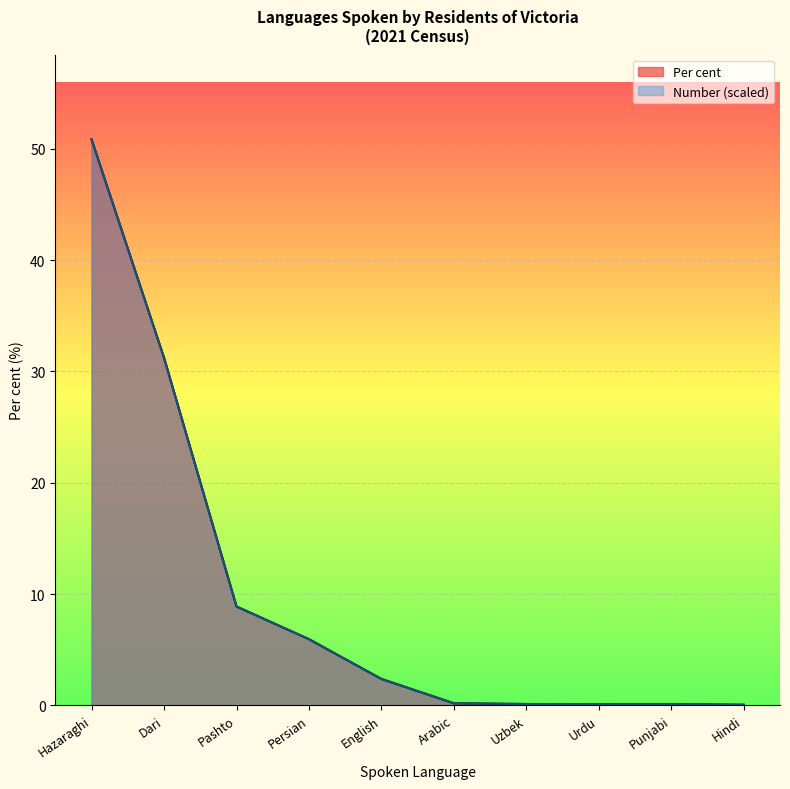

What is the average value of the Per cent (line) series?

10.0